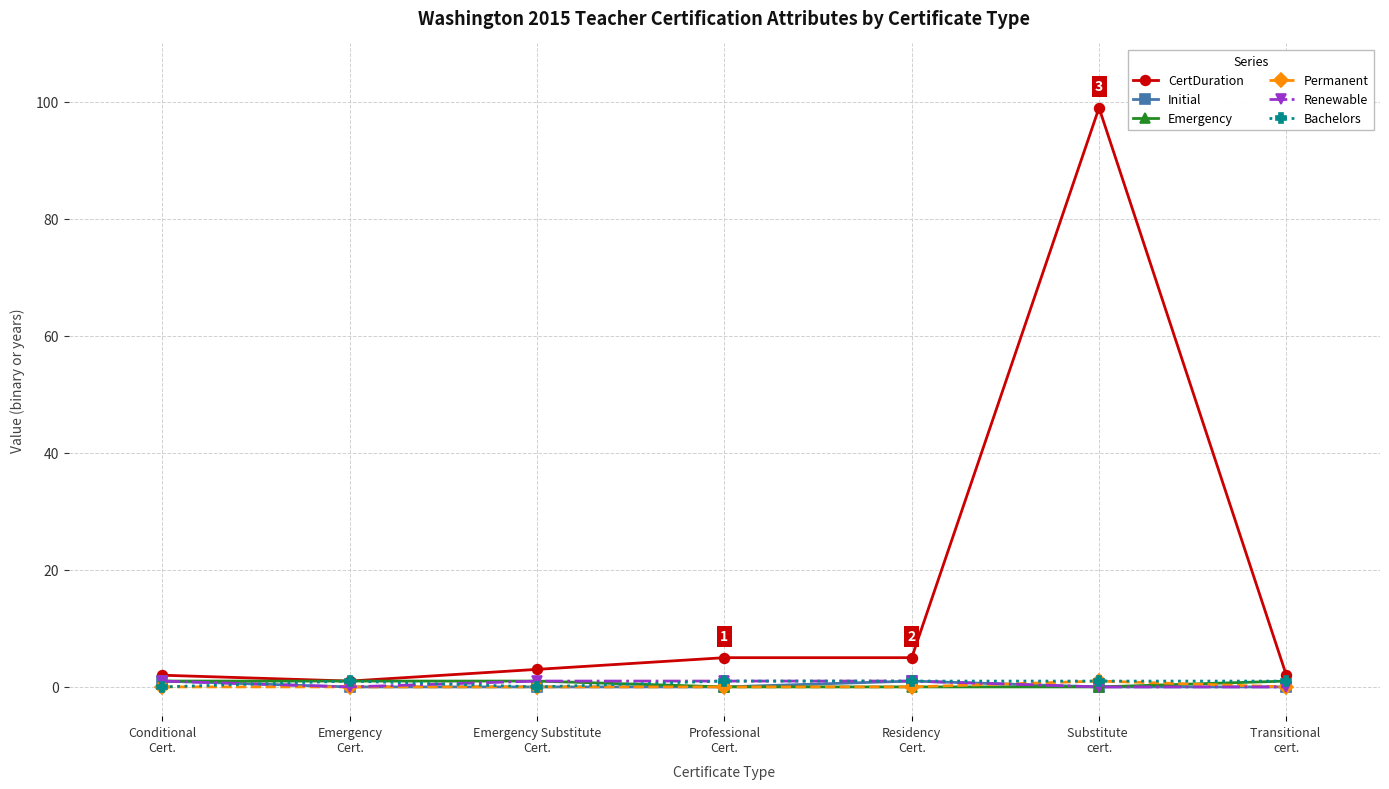

Which series has the largest range (max minus min)?

CertDuration